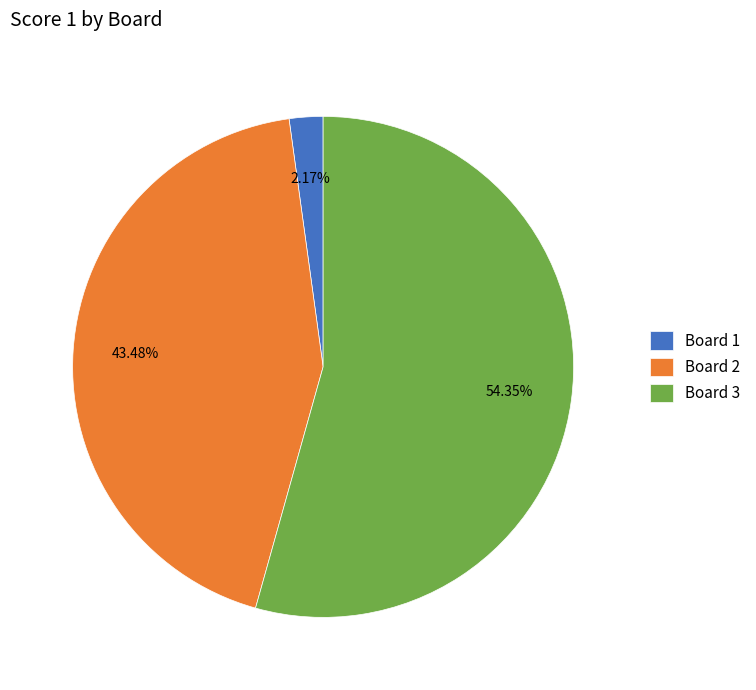

Which category accounts for the majority?

Board 3